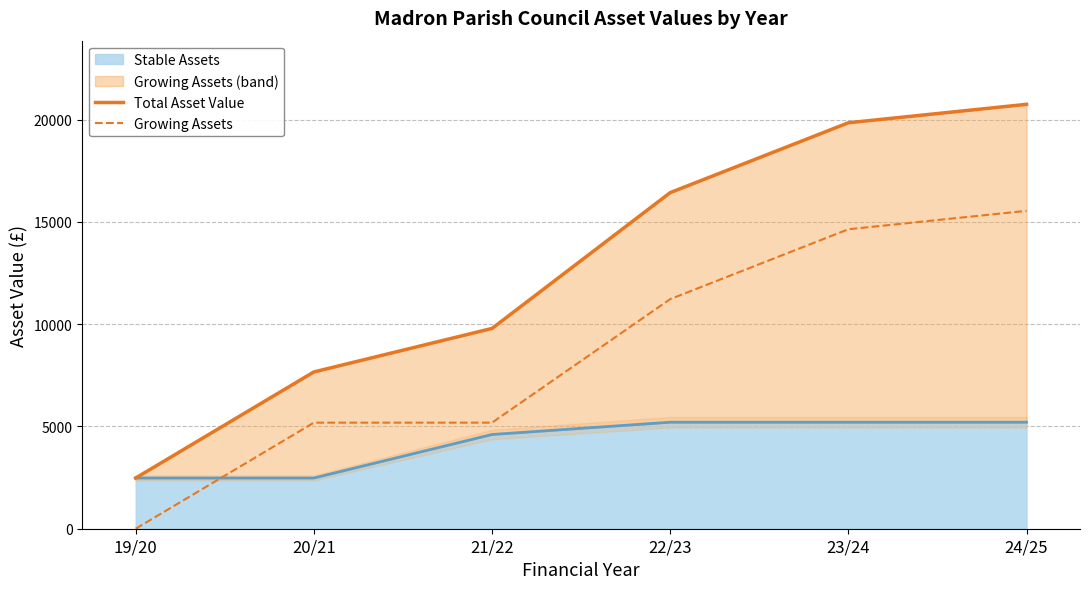

What is the difference between the Growing Assets values at 22/23 and 20/21?

6038.0